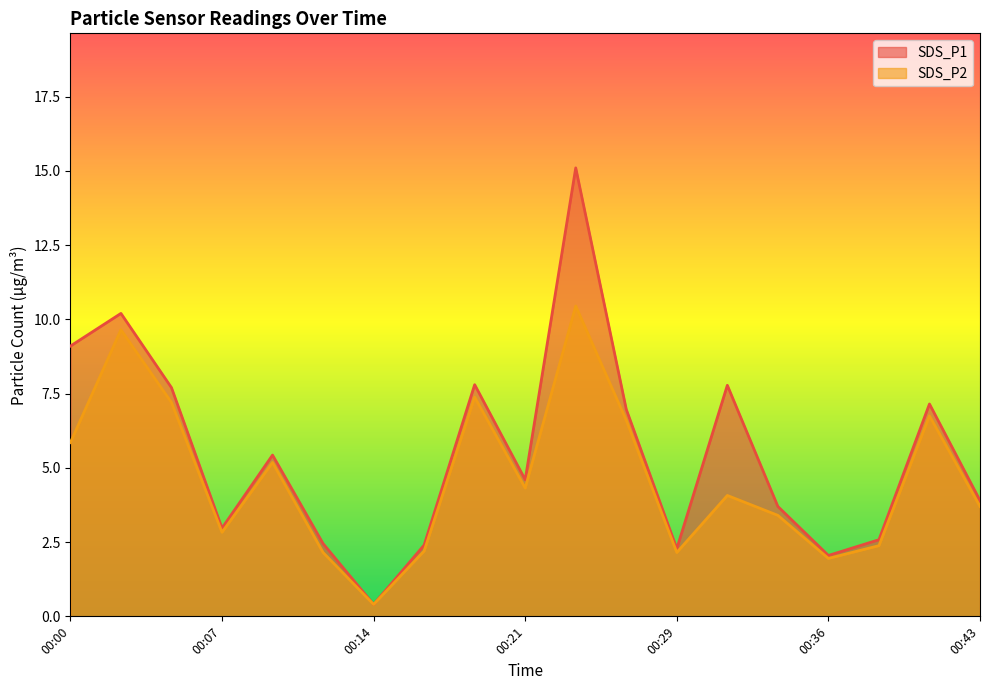

What is the difference between the highest and lowest values at 00:07?

0.1